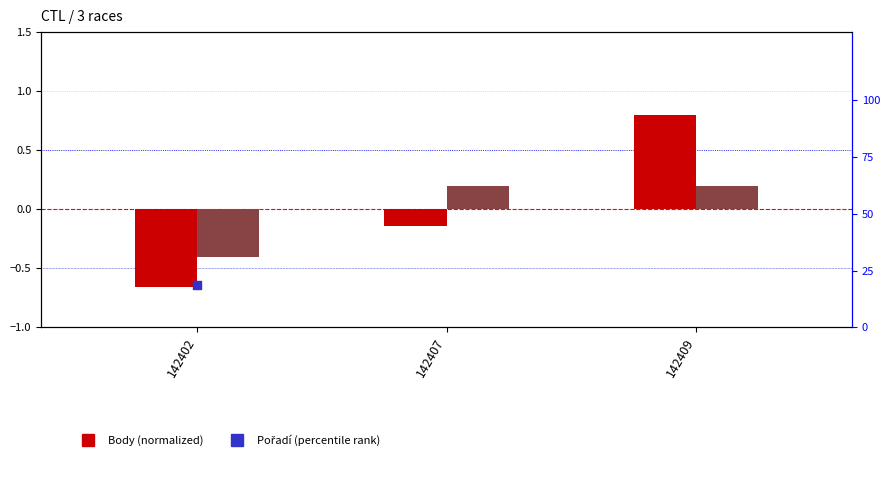

Which series has the widest spread of Y values?

Pořadí (percentile rank)